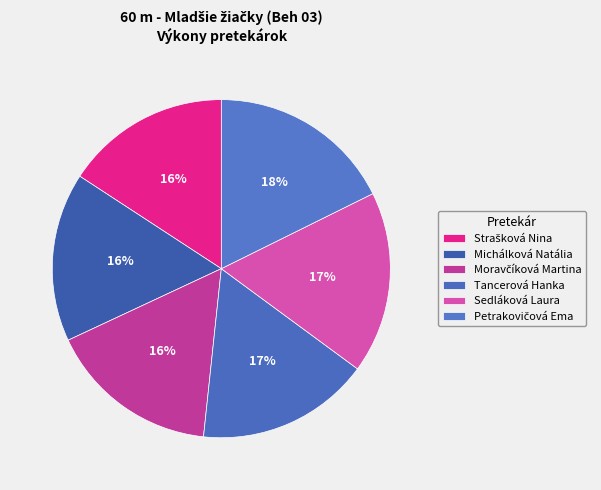

Count the number of slices in the pie.

6